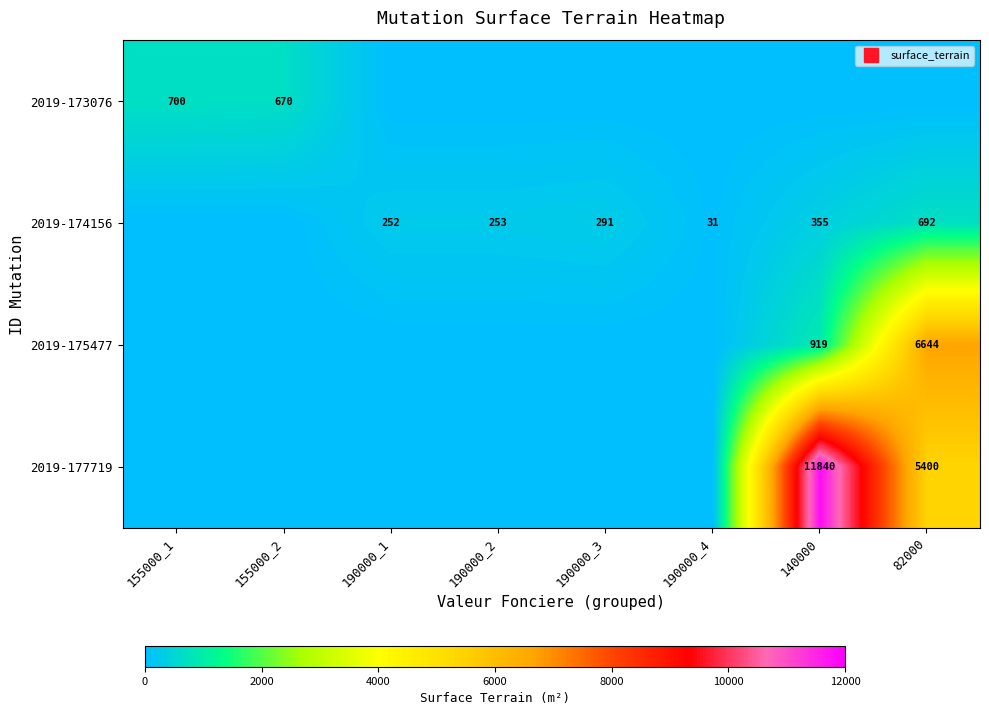

Which label corresponds to the smallest value in the chart?

190000_1